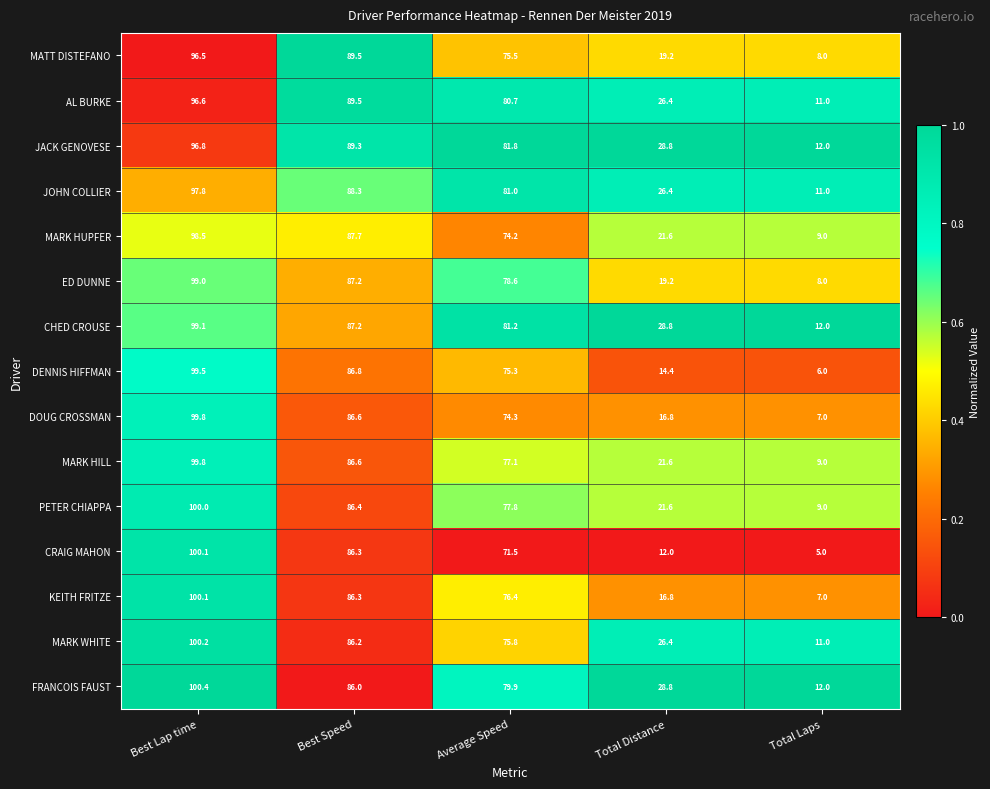

Which series has the largest total across all categories?

JACK GENOVESE